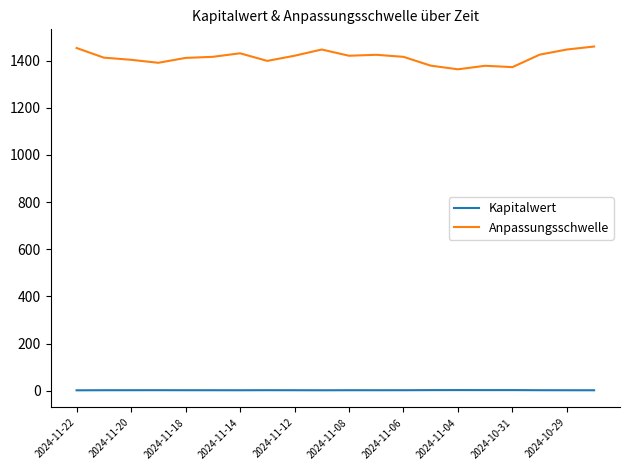

True or false: Anpassungsschwelle and Kapitalwert intersect in this chart.

False